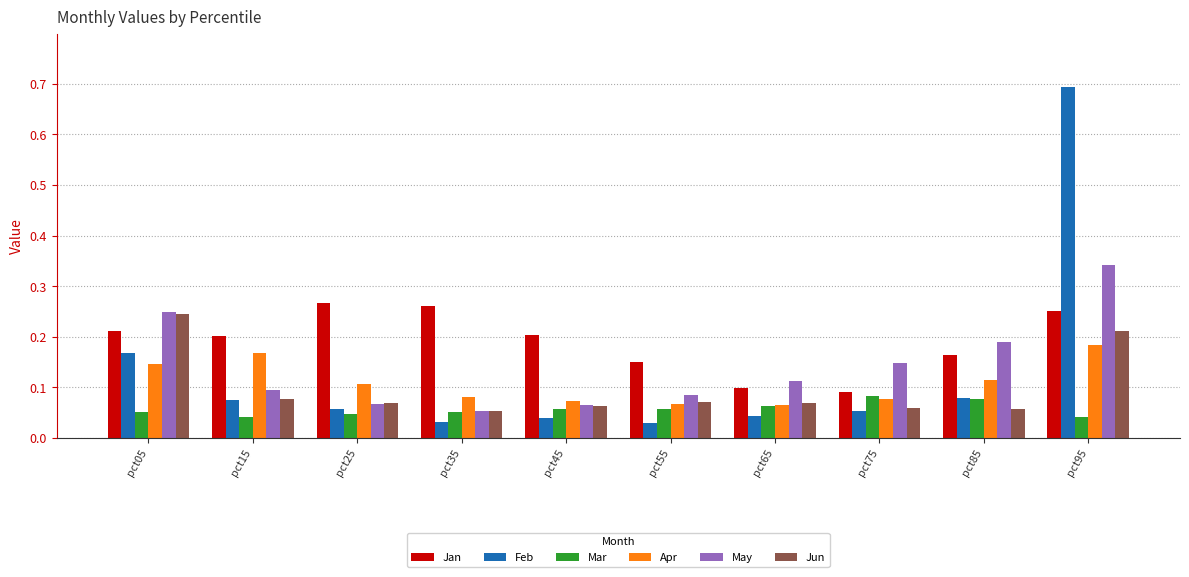

What is the sum of all Mar values?

0.6